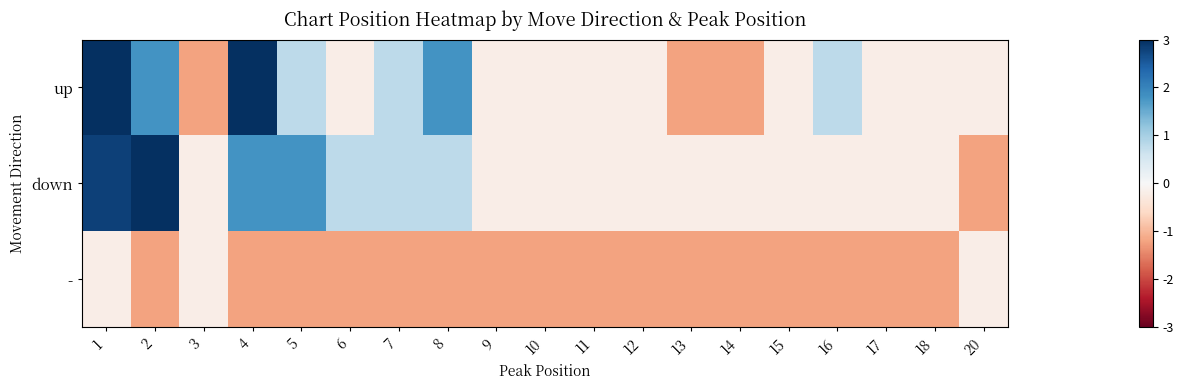

Reading left to right, transcribe all the data shown in this chart.

up: 1=6.8	2=1.8	3=-1.2	4=3.8	5=0.8	6=-0.2	7=0.8	8=1.8	9=-0.2	10=-0.2	11=-0.2	12=-0.2	13=-1.2	14=-1.2	15=-0.2	16=0.8	17=-0.2	18=-0.2	20=-0.2
down: 1=2.8	2=3.8	3=-0.2	4=1.8	5=1.8	6=0.8	7=0.8	8=0.8	9=-0.2	10=-0.2	11=-0.2	12=-0.2	13=-0.2	14=-0.2	15=-0.2	16=-0.2	17=-0.2	18=-0.2	20=-1.2
-: 1=-0.2	2=-1.2	3=-0.2	4=-1.2	5=-1.2	6=-1.2	7=-1.2	8=-1.2	9=-1.2	10=-1.2	11=-1.2	12=-1.2	13=-1.2	14=-1.2	15=-1.2	16=-1.2	17=-1.2	18=-1.2	20=-0.2